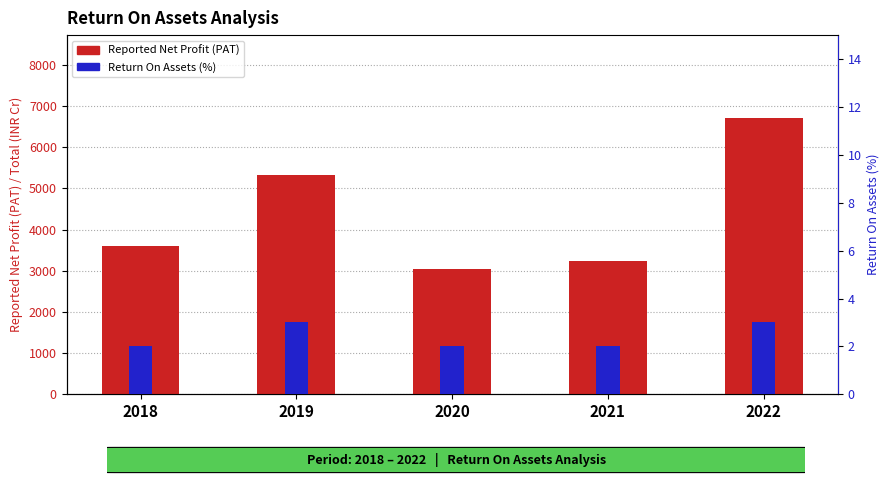

Is it true that Reported Net Profit (PAT) equals 857.1 at 2021?

False